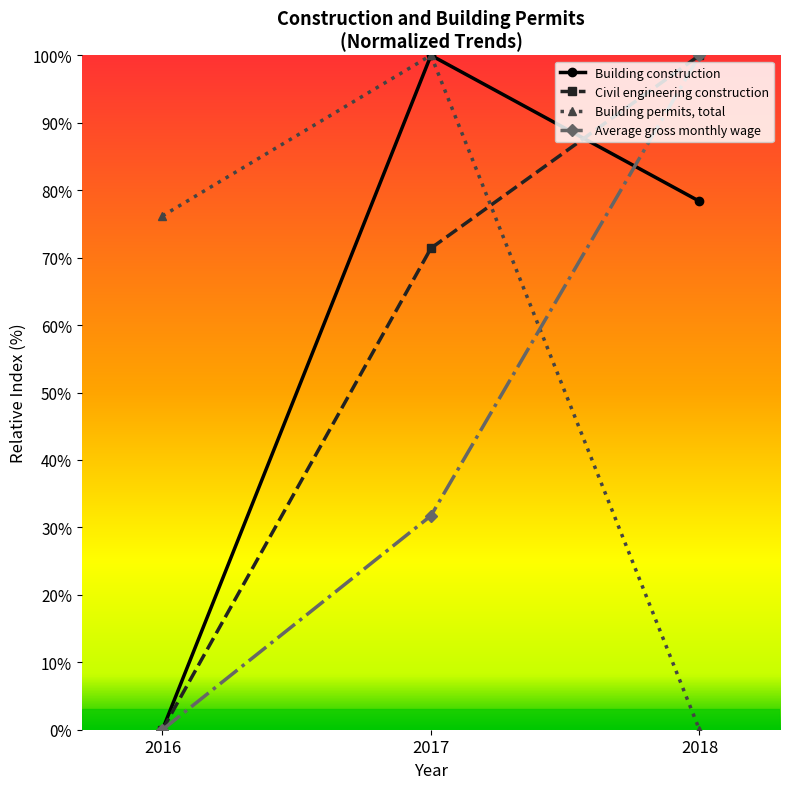

What are all the series names shown in the legend?

Building construction, Civil engineering construction, Building permits, total, Average gross monthly wage